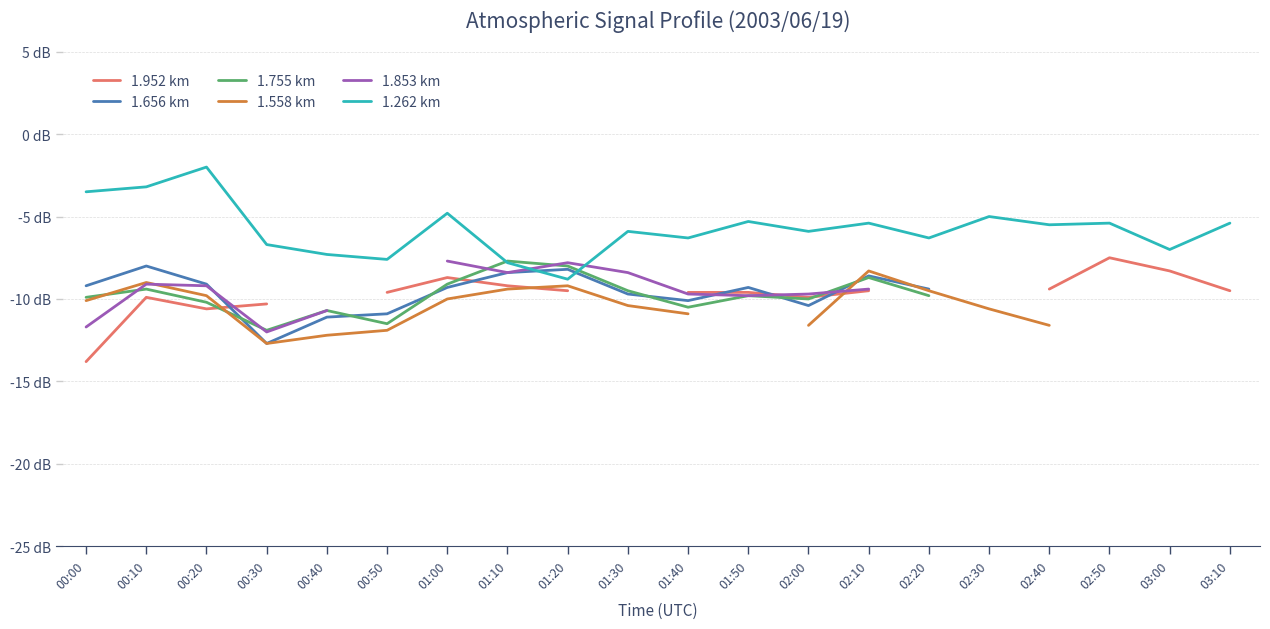

Which series has the largest total across all categories?

1.262 km